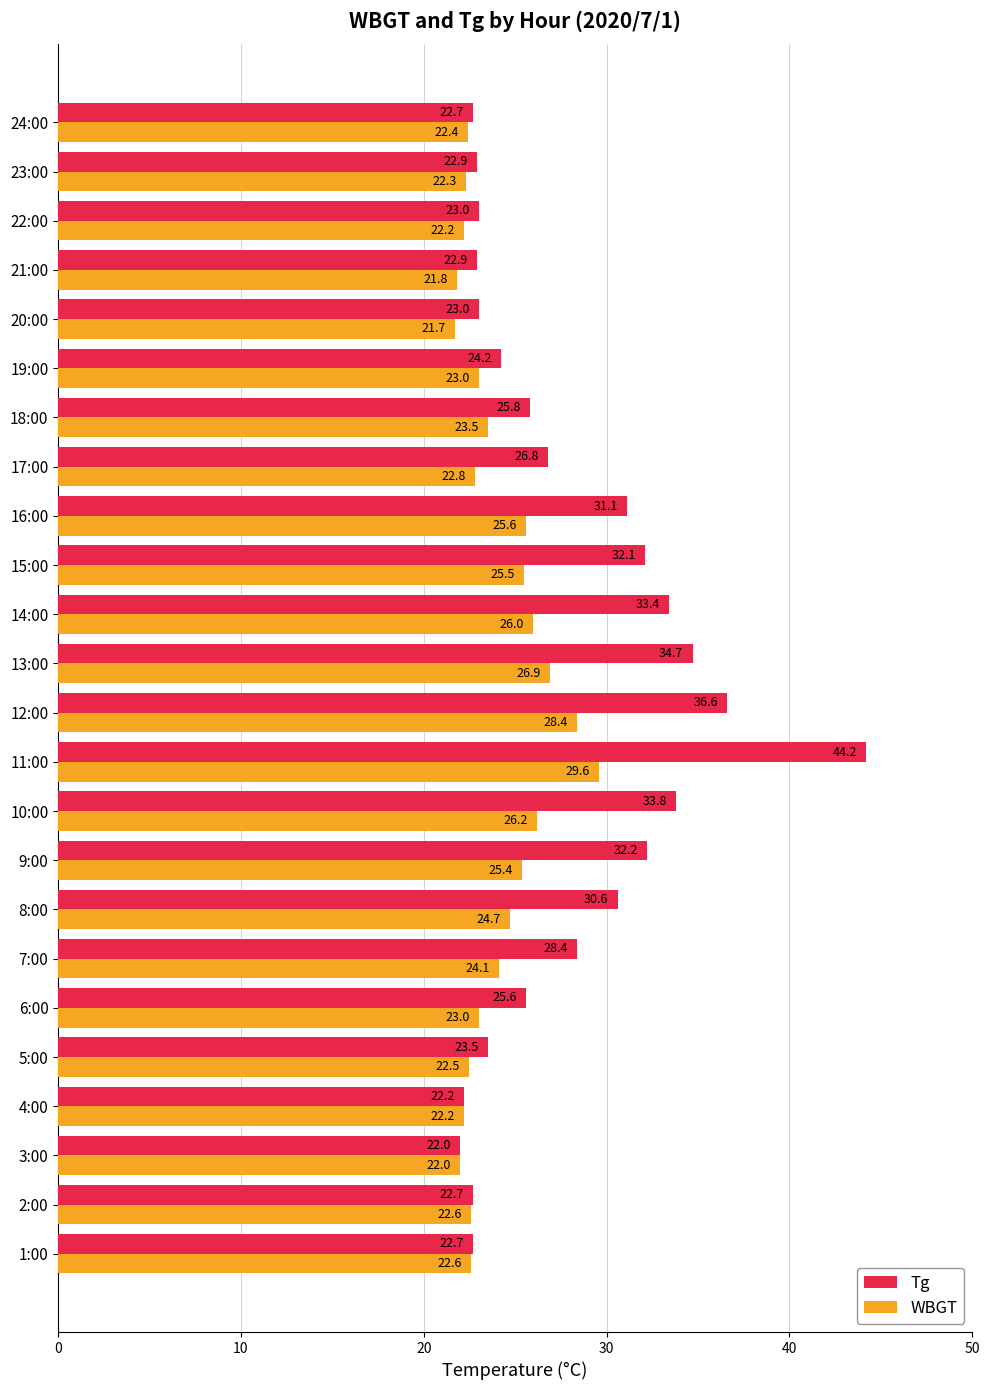

Is it true that Tg equals 33.4 at 14:00?

True